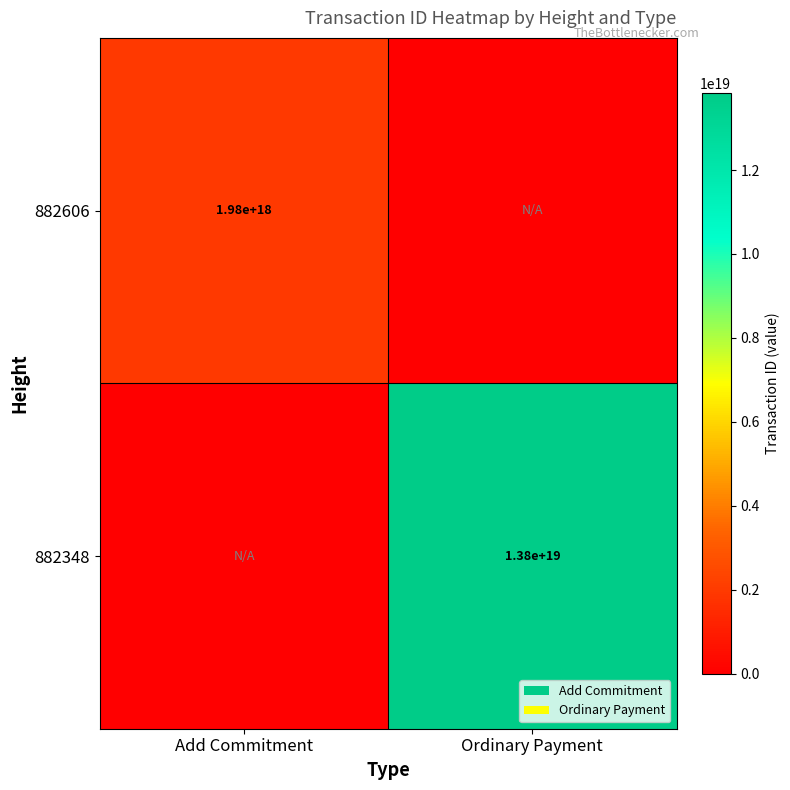

Which label corresponds to the largest value in the chart?

Ordinary Payment